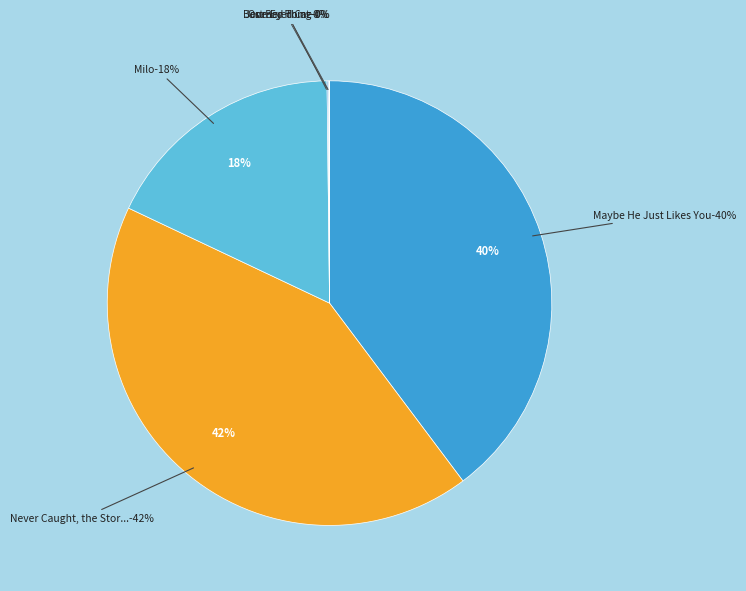

How many segments does this pie chart have?

6